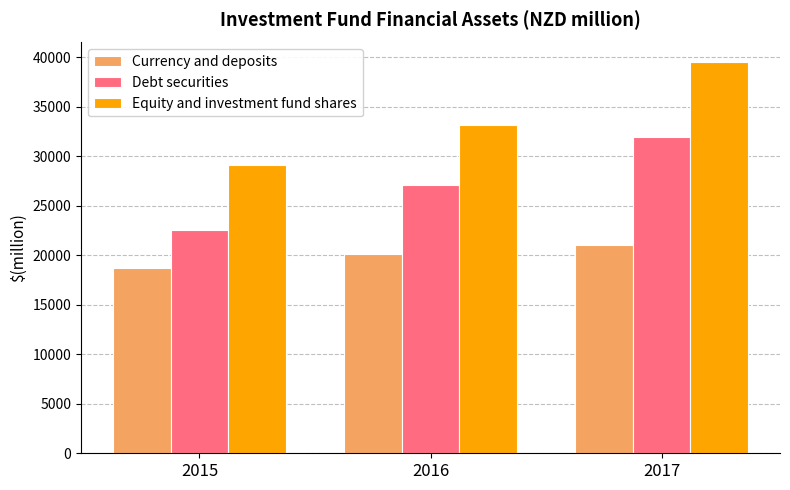

Which category has the lowest value in the Debt securities series?

2015